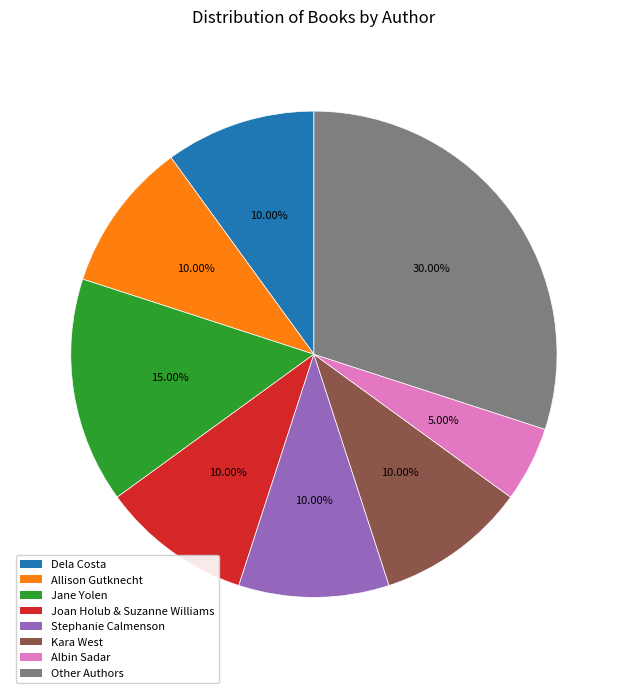

Does Albin Sadar account for over 50% of the chart?

No